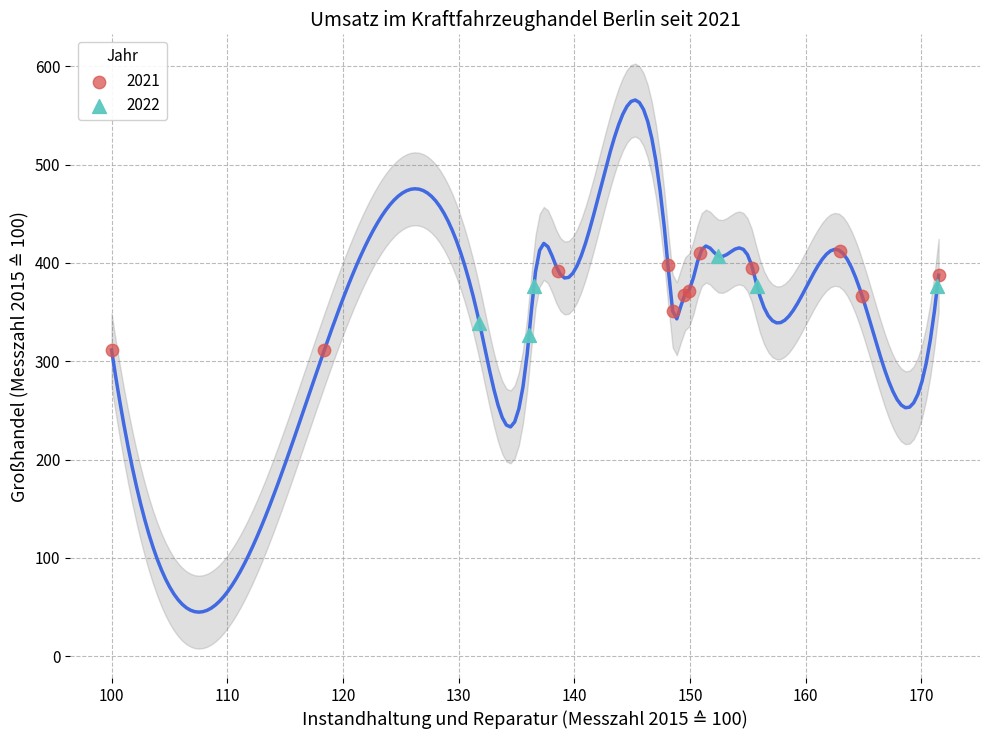

What are all the series names shown in the legend?

2021, 2022